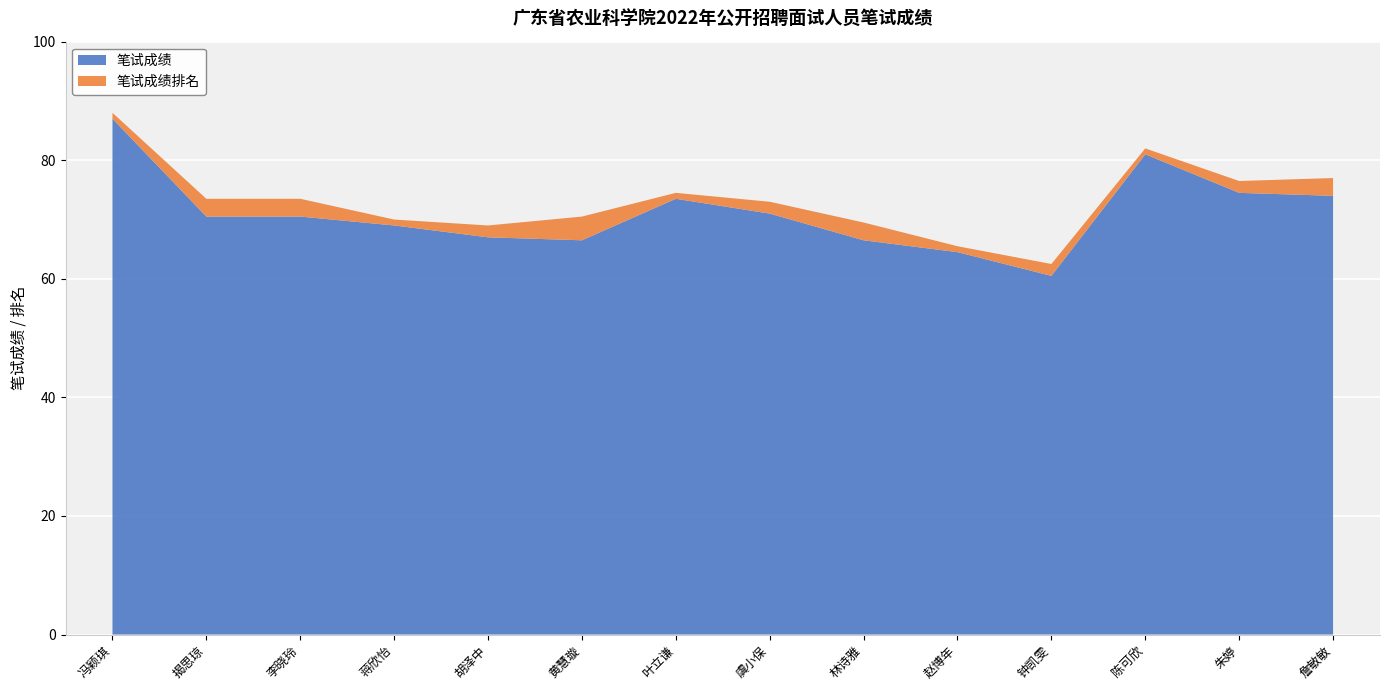

Reading left to right, extract all data points from this chart.

笔试成绩: 冯颖琪=87.0	揭思琼=70.5	李晓玲=70.5	蒋欣怡=69.0	胡泽中=67.0	黄慧璇=66.5	叶立谦=73.5	虞小保=71.0	林诗雅=66.5	赵博年=64.5	钟凯雯=60.5	陈可欣=81.0	朱婷=74.5	詹敏敏=74.0
笔试成绩排名: 冯颖琪=1.0	揭思琼=3.0	李晓玲=3.0	蒋欣怡=1.0	胡泽中=2.0	黄慧璇=4.0	叶立谦=1.0	虞小保=2.0	林诗雅=3.0	赵博年=1.0	钟凯雯=2.0	陈可欣=1.0	朱婷=2.0	詹敏敏=3.0